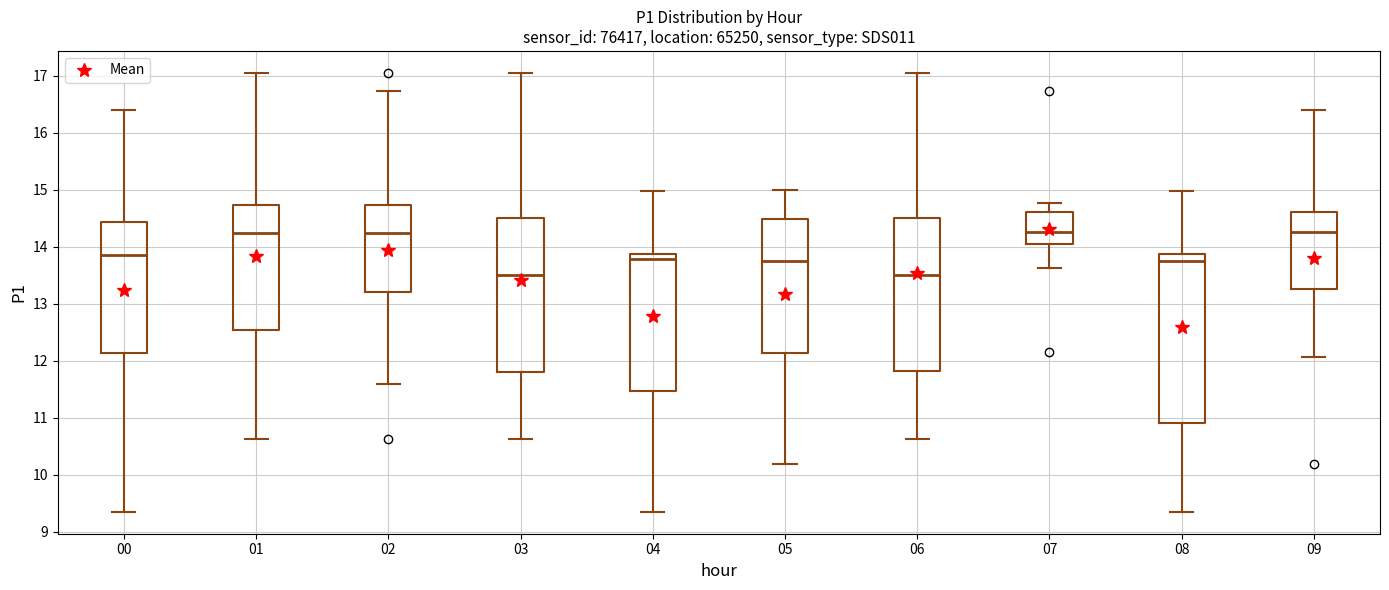

Comparing the boxes themselves (not the whiskers), which one is the tallest?

08